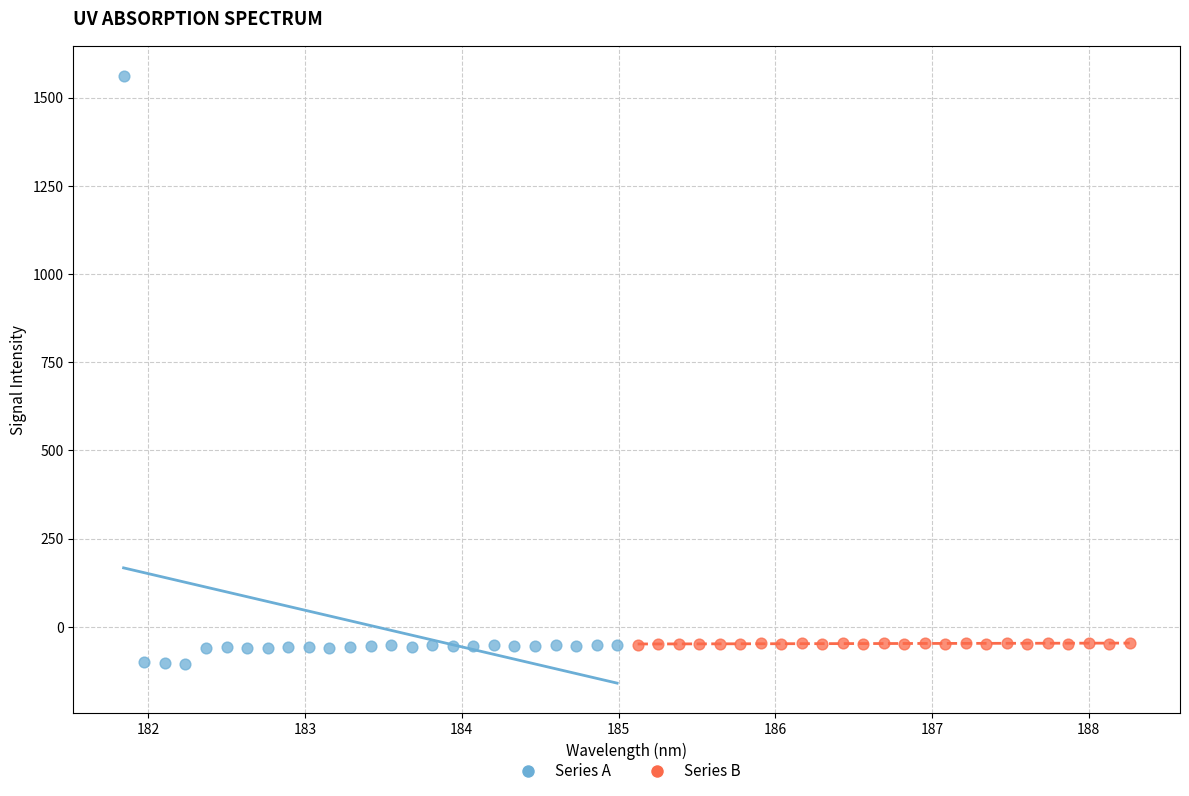

Which series has the widest spread of Y values?

Series A